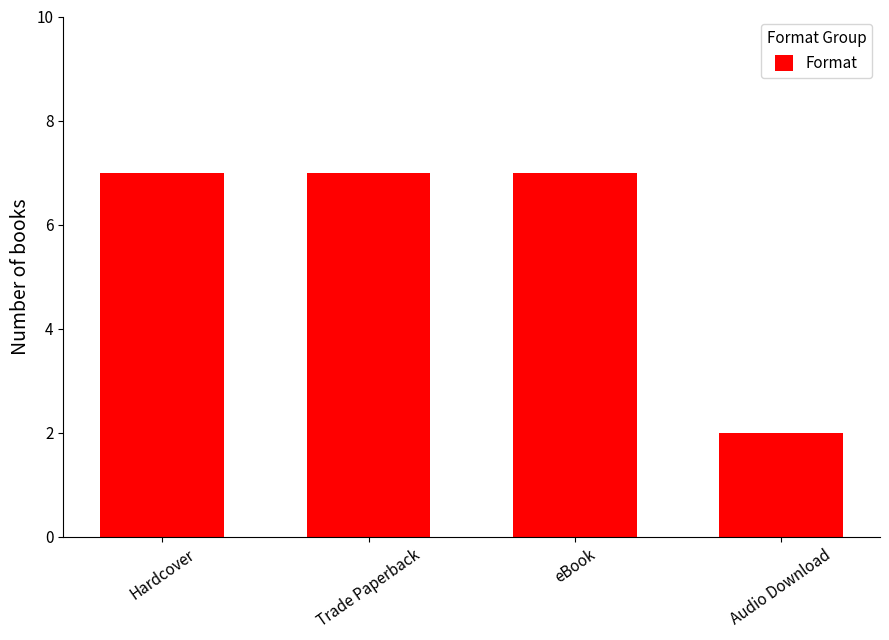

Does the chart contain stacked bars?

No